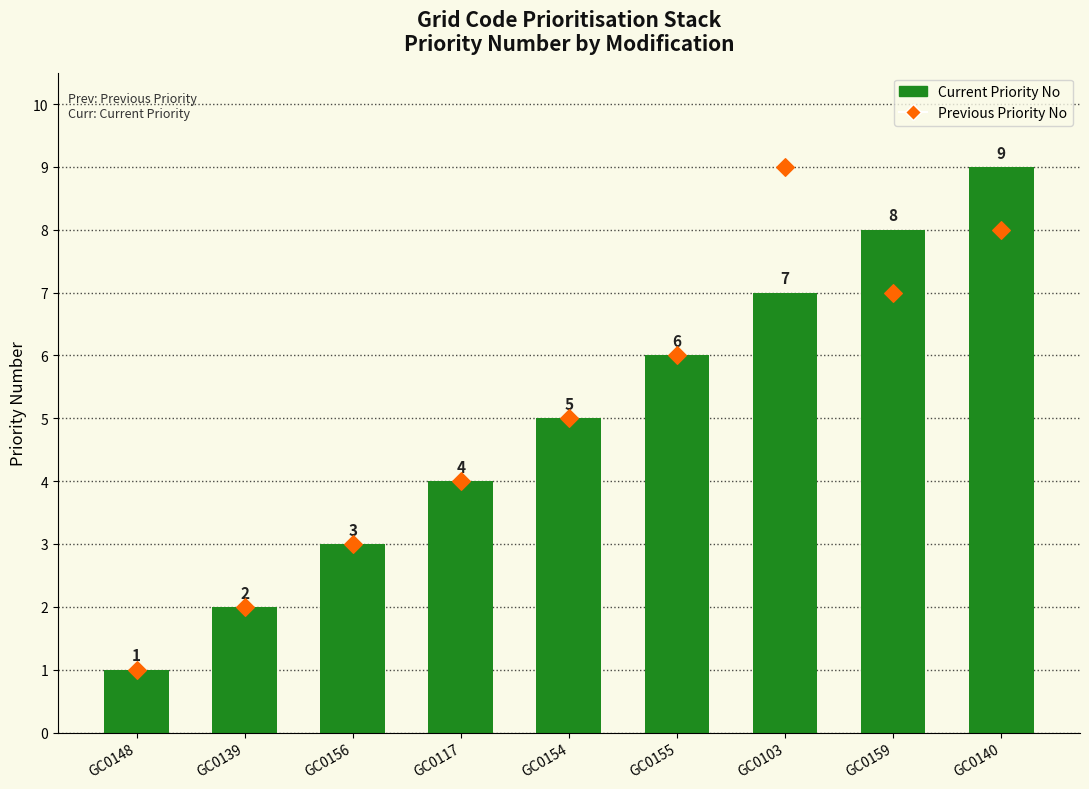

Which series reaches the minimum Y coordinate?

Current Priority No